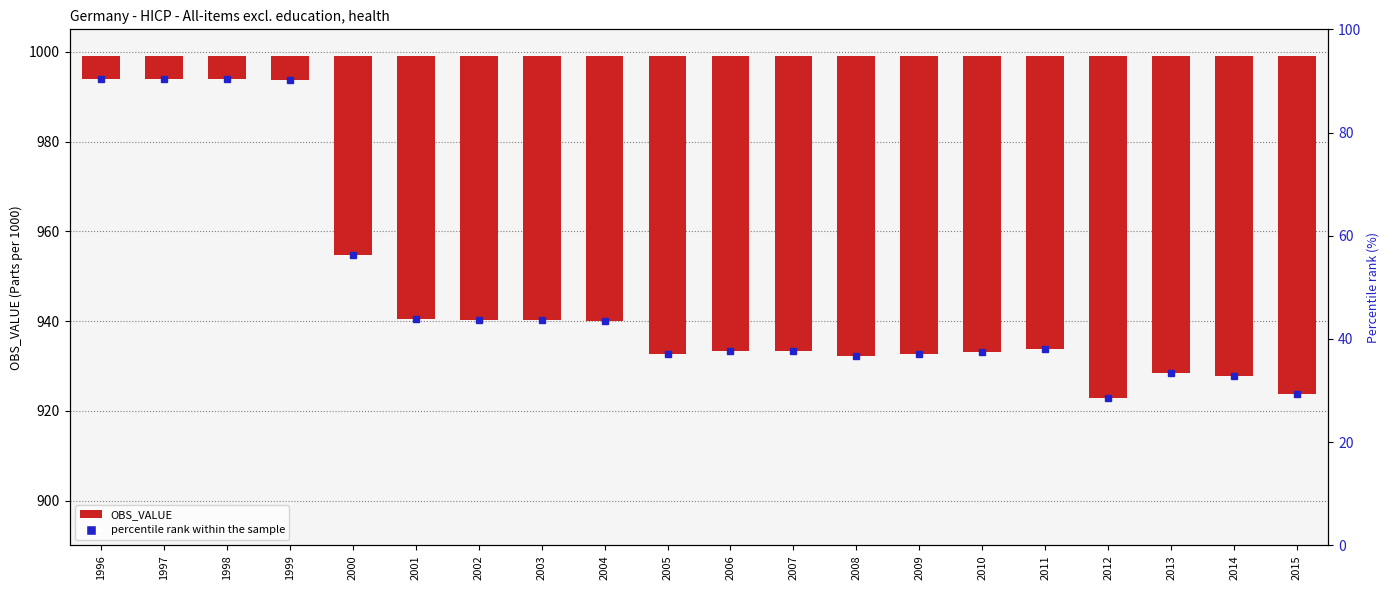

What is the difference between the percentile rank within the sample values at 2002 and 2006?

9.9